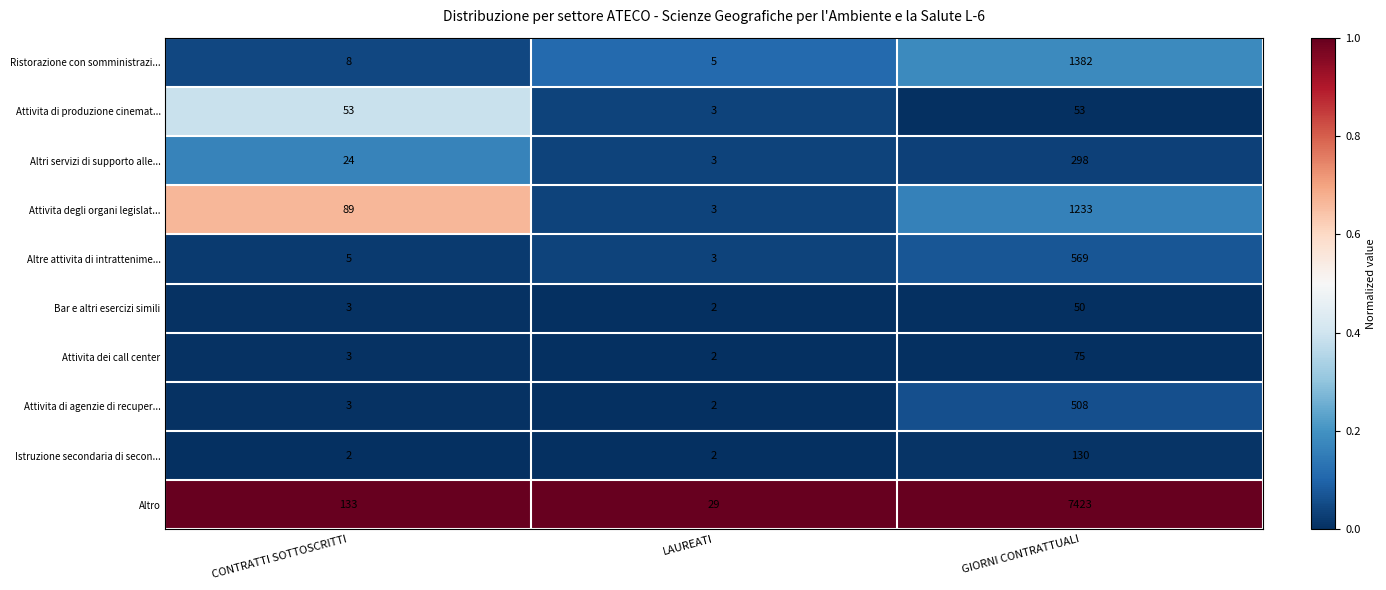

Reading left to right, list all the values displayed in this chart.

Ristorazione con somministrazi...: CONTRATTI SOTTOSCRITTI=8	LAUREATI=5	GIORNI CONTRATTUALI=1382
Attivita di produzione cinemat...: CONTRATTI SOTTOSCRITTI=53	LAUREATI=3	GIORNI CONTRATTUALI=53
Altri servizi di supporto alle...: CONTRATTI SOTTOSCRITTI=24	LAUREATI=3	GIORNI CONTRATTUALI=298
Attivita degli organi legislat...: CONTRATTI SOTTOSCRITTI=89	LAUREATI=3	GIORNI CONTRATTUALI=1233
Altre attivita di intrattenime...: CONTRATTI SOTTOSCRITTI=5	LAUREATI=3	GIORNI CONTRATTUALI=569
Bar e altri esercizi simili: CONTRATTI SOTTOSCRITTI=3	LAUREATI=2	GIORNI CONTRATTUALI=50
Attivita dei call center: CONTRATTI SOTTOSCRITTI=3	LAUREATI=2	GIORNI CONTRATTUALI=75
Attivita di agenzie di recuper...: CONTRATTI SOTTOSCRITTI=3	LAUREATI=2	GIORNI CONTRATTUALI=508
Istruzione secondaria di secon...: CONTRATTI SOTTOSCRITTI=2	LAUREATI=2	GIORNI CONTRATTUALI=130
Altro: CONTRATTI SOTTOSCRITTI=133	LAUREATI=29	GIORNI CONTRATTUALI=7423